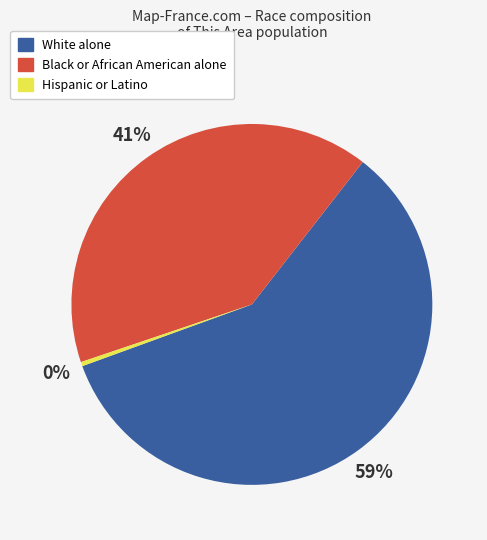

To the nearest percent, what is the average slice percentage?

33%